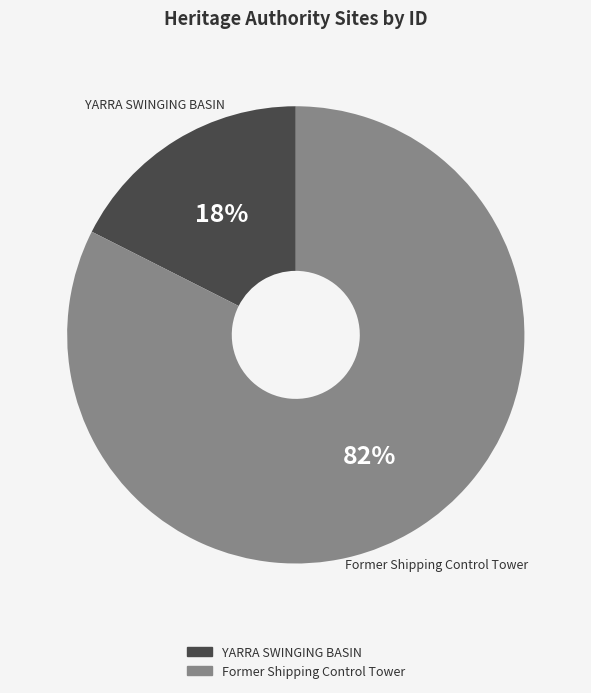

What is the smallest slice in the pie chart?

YARRA SWINGING BASIN